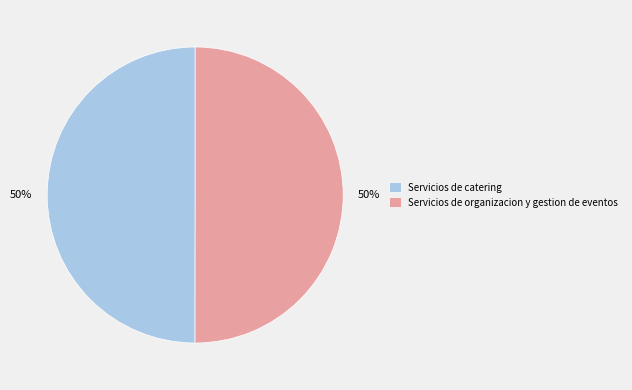

Do Servicios de catering and Servicios de organizacion y gestion de eventos together represent more than half of the pie?

Yes